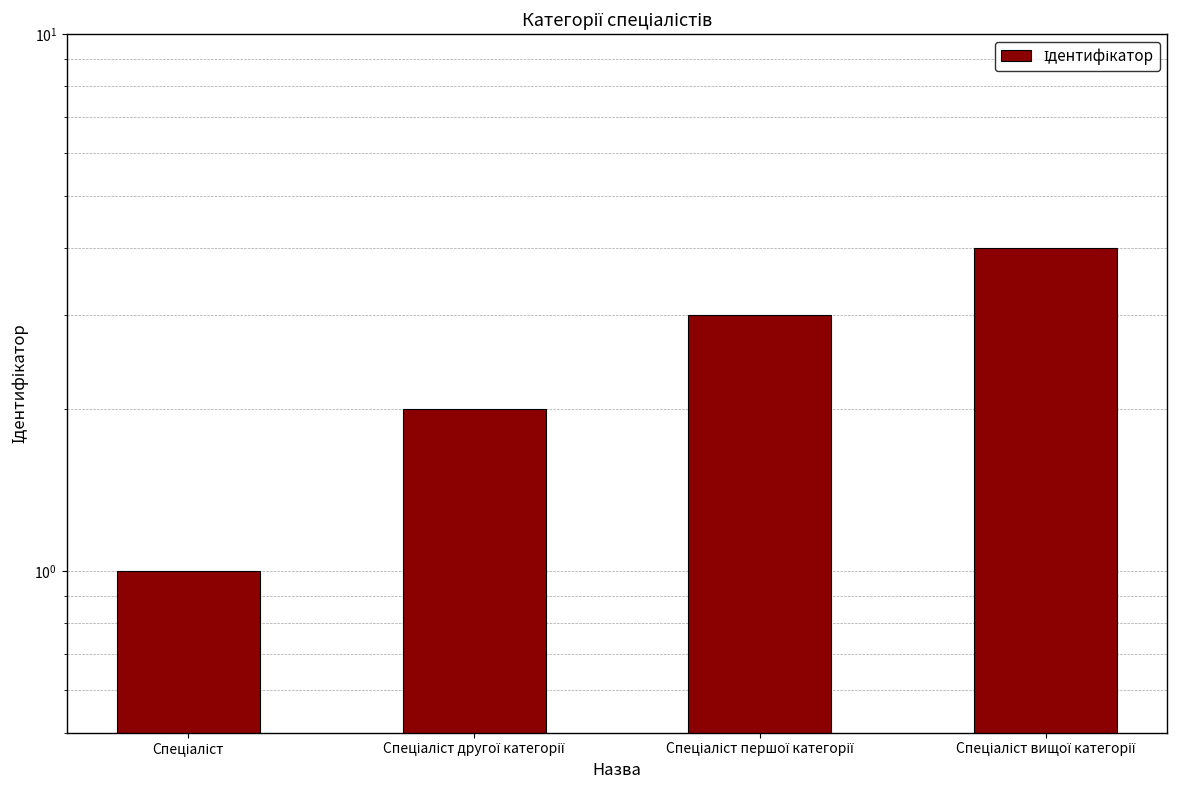

What is the approximate value at Спеціаліст?

1